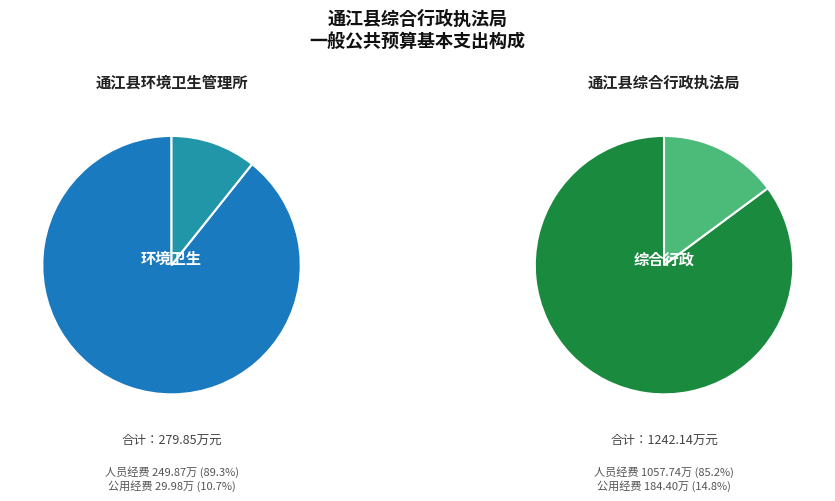

Which series changed the most between 通江县环境卫生管理所 and 通江县综合行政执法局?

人员经费